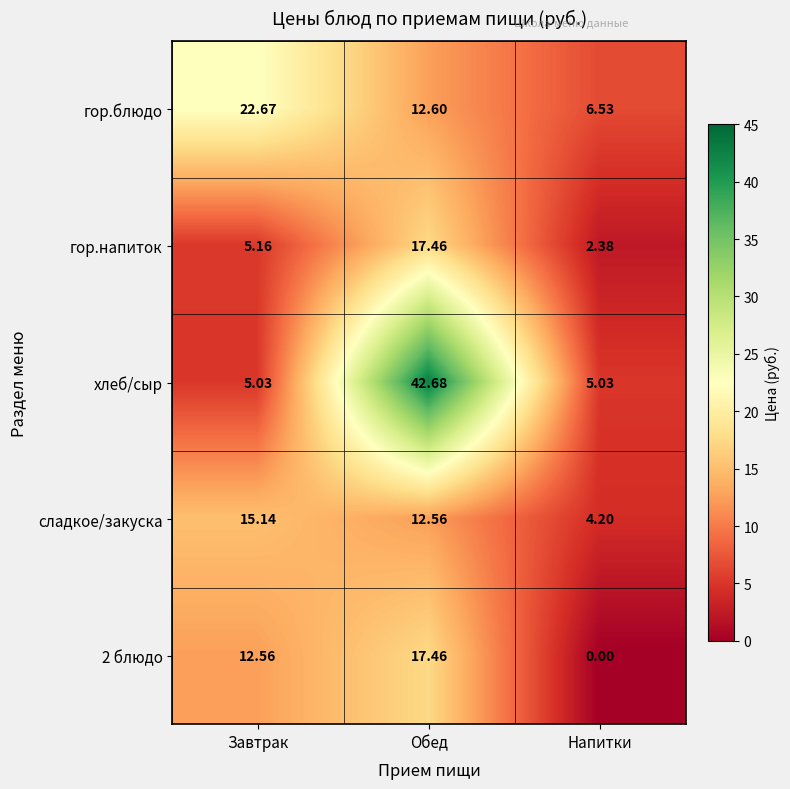

At how many categories does at least one series exceed 9?

2